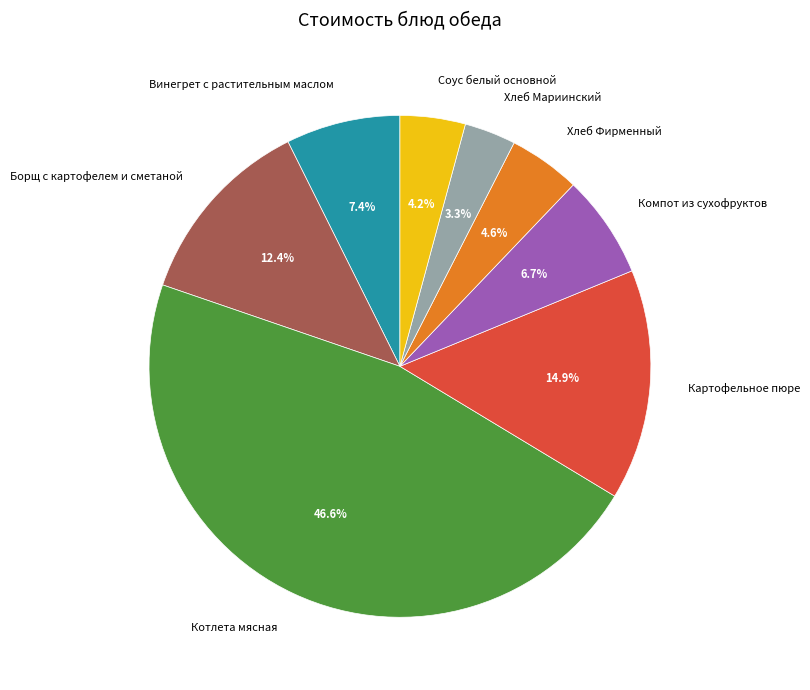

Which slice is the smallest?

Хлеб Мариинский